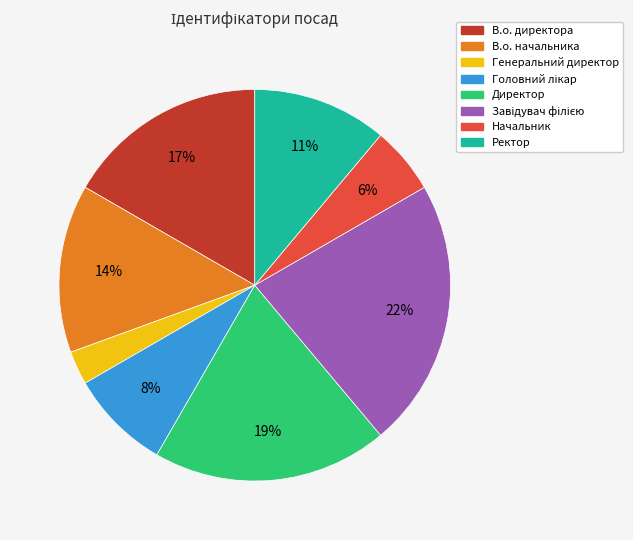

Do Директор and В.о. начальника together represent more than half of the pie?

No